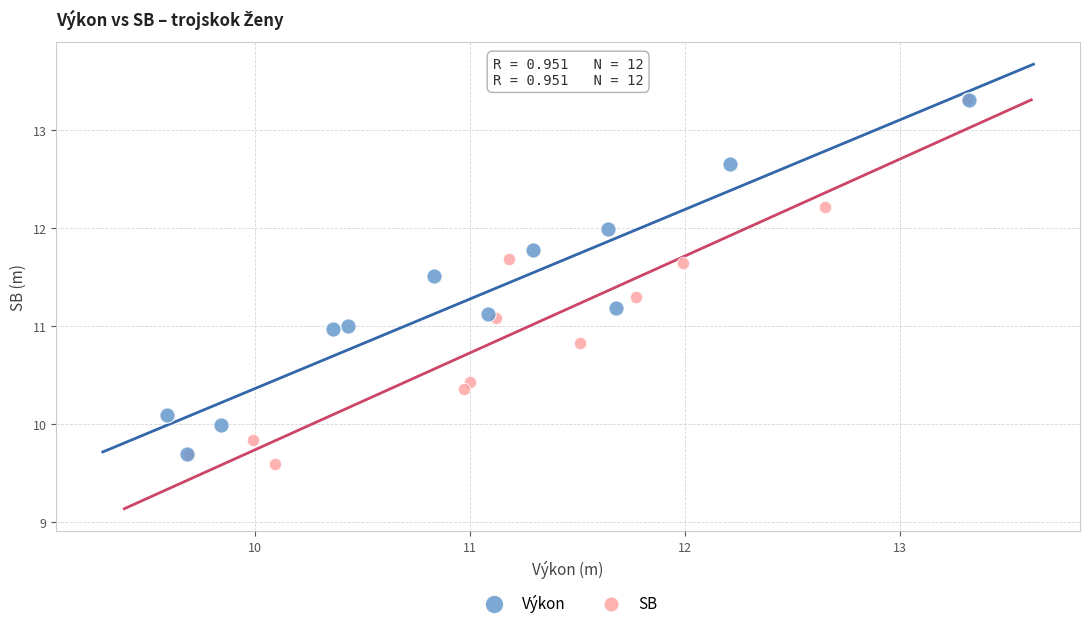

Which series has the largest Y range (max minus min)?

SB